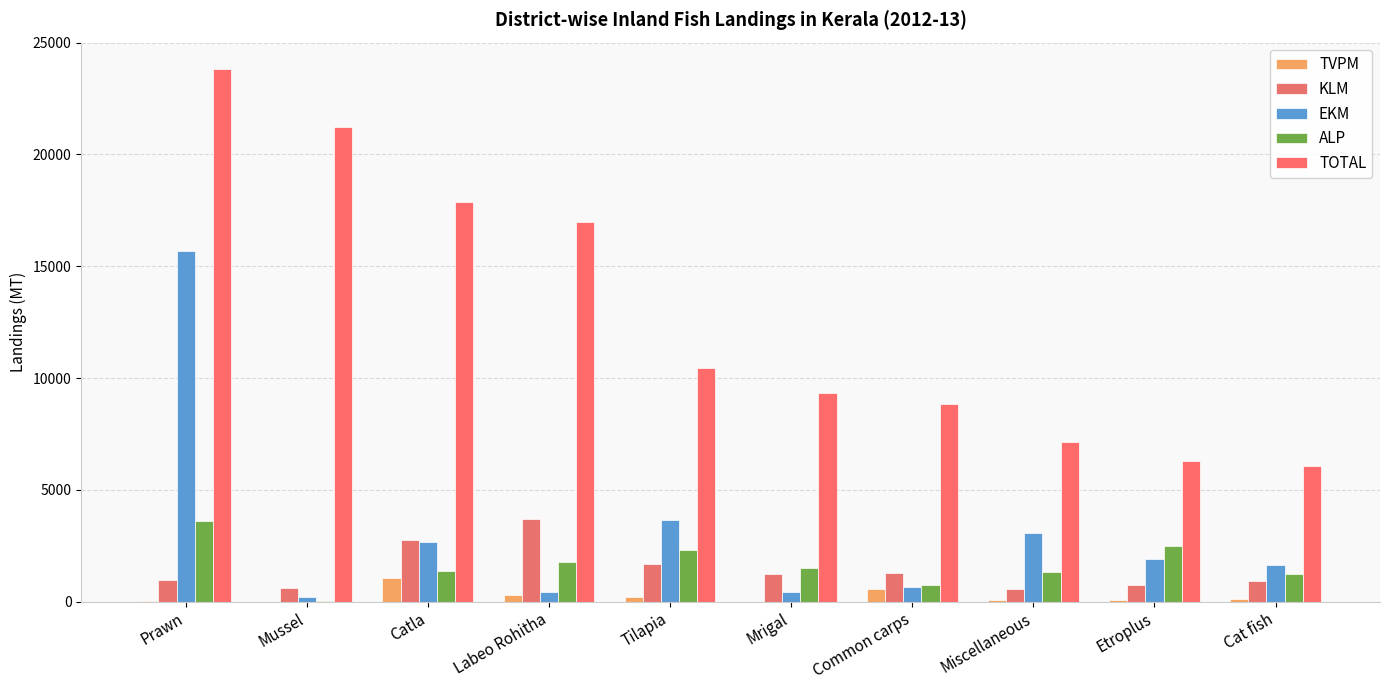

At which label is KLM closest to 2130?

Tilapia